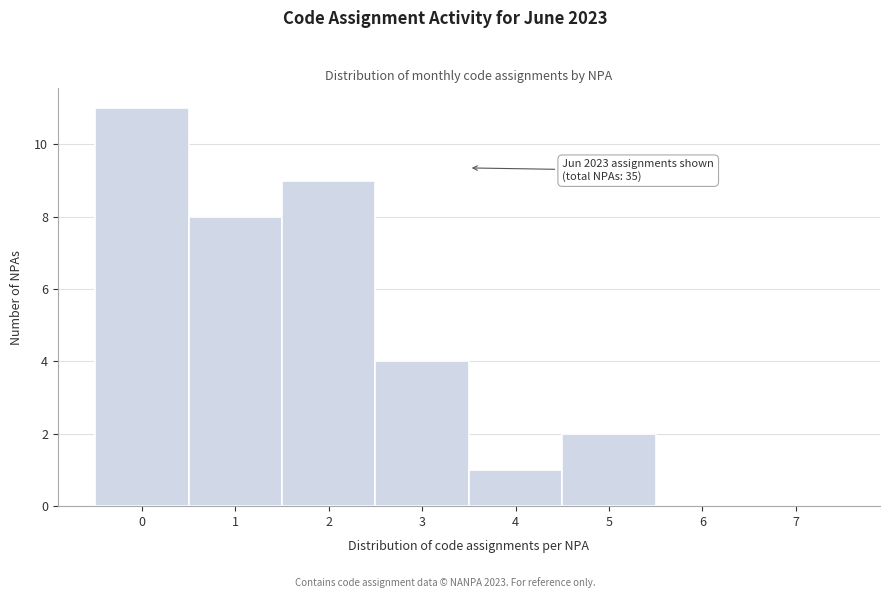

Which range on the x-axis has the tallest bar?

-0.5 to 0.5